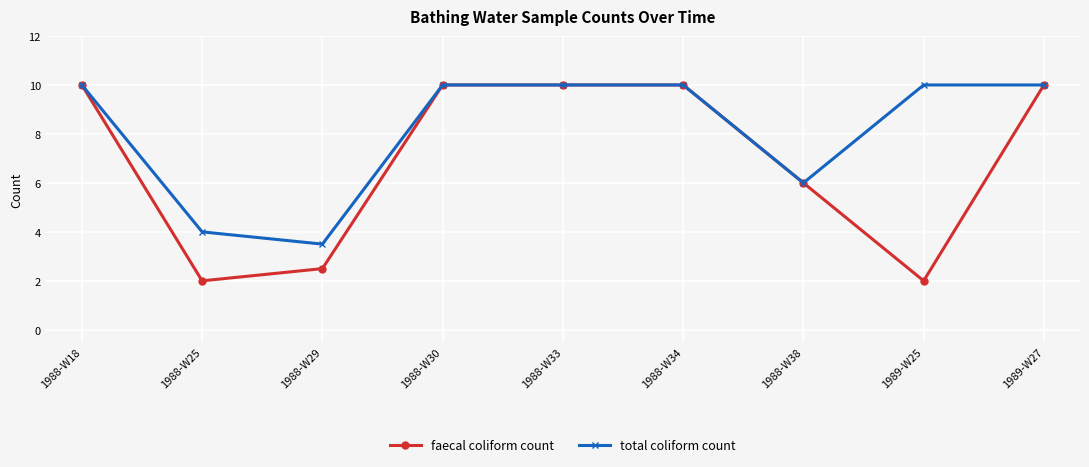

The faecal coliform count series shows 4.6 at 1989-W27. True or false?

False